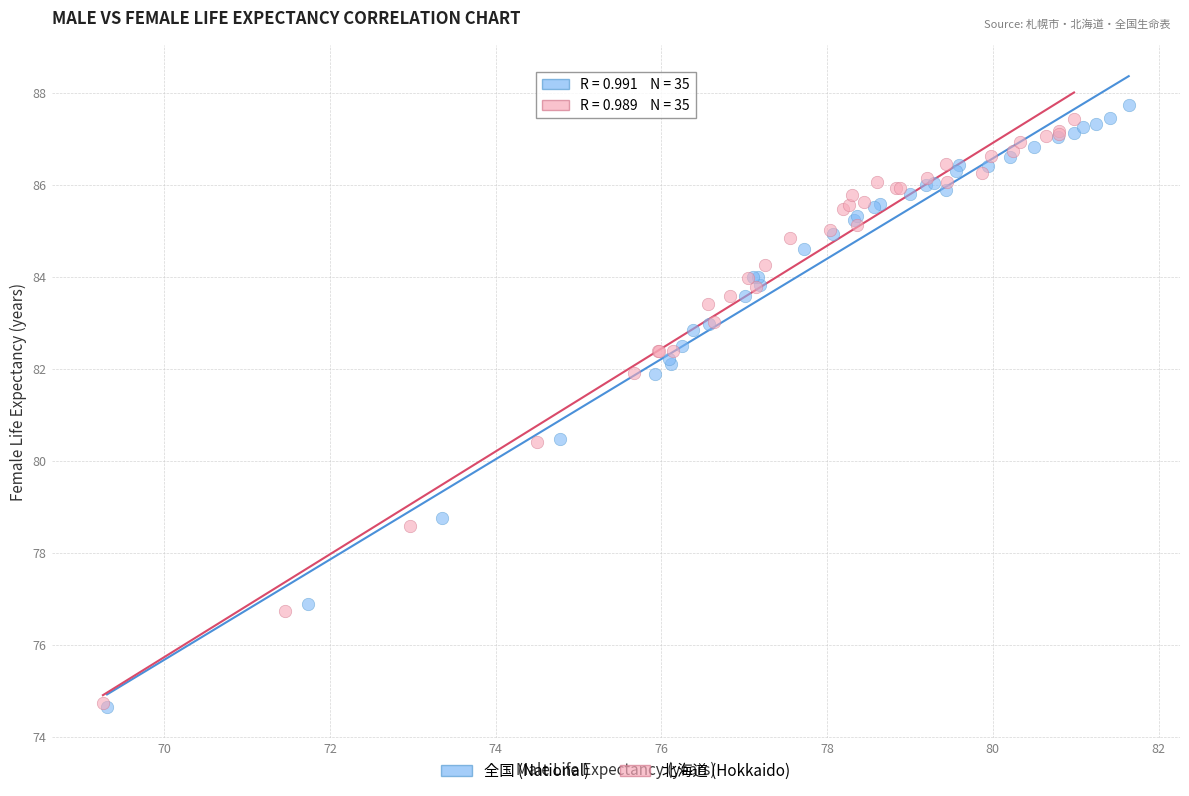

What are all the series names shown in the legend?

全国 (National), 北海道 (Hokkaido)